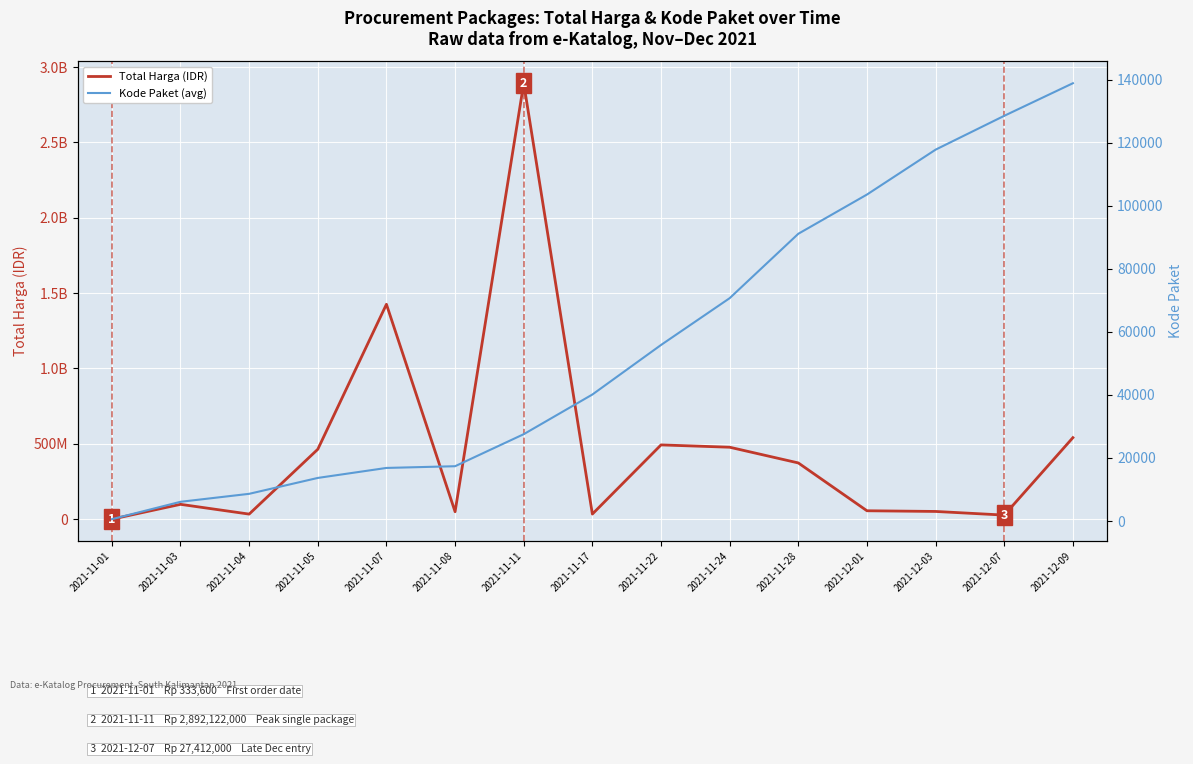

True or false: Kode Paket (avg) and Total Harga (IDR) intersect in this chart.

False